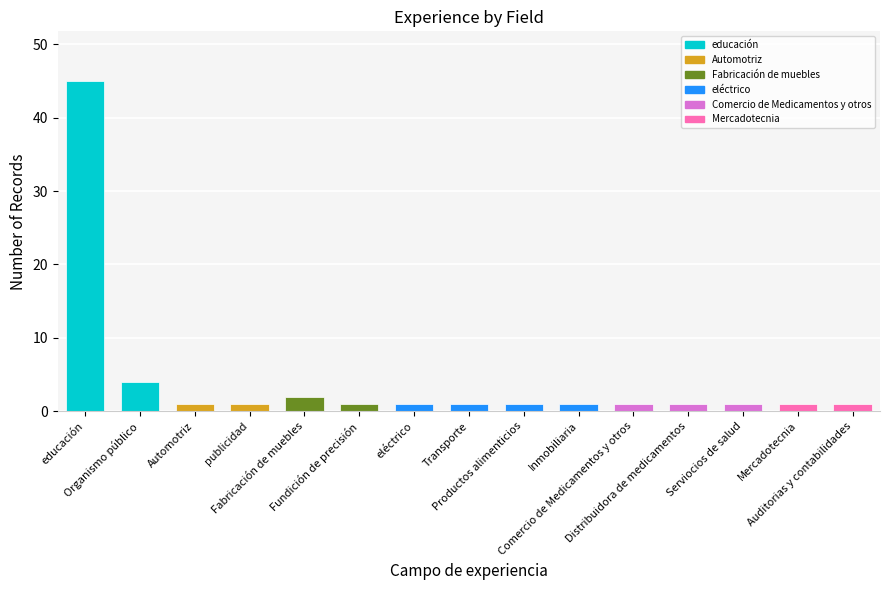

What is the maximum value shown in the chart?

45